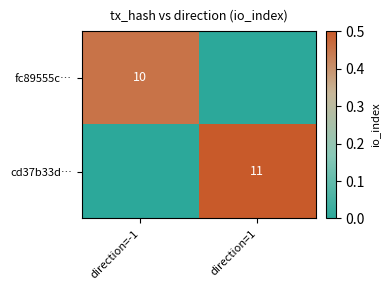

What is the difference between the highest and lowest values at direction=1?

0.5